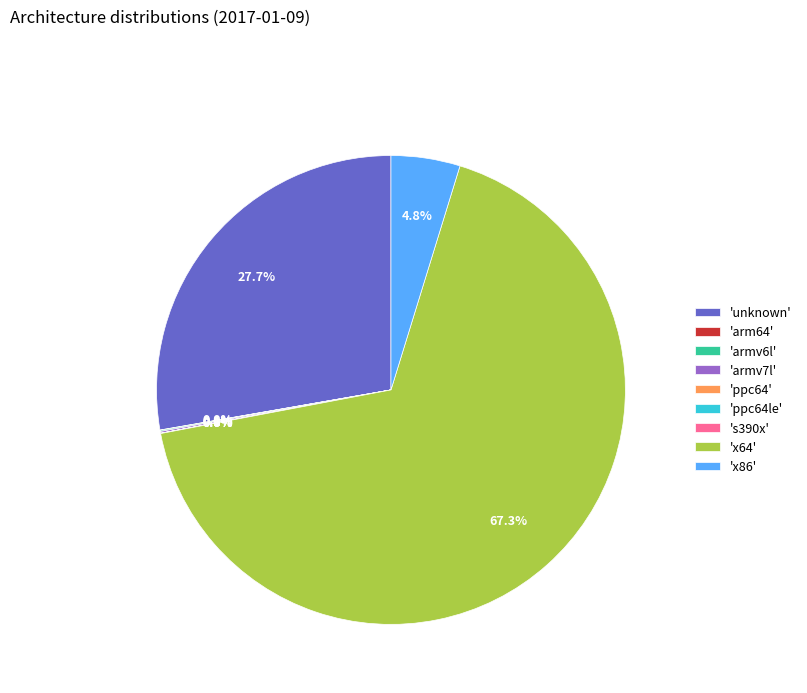

Which slice is the largest?

'x64'